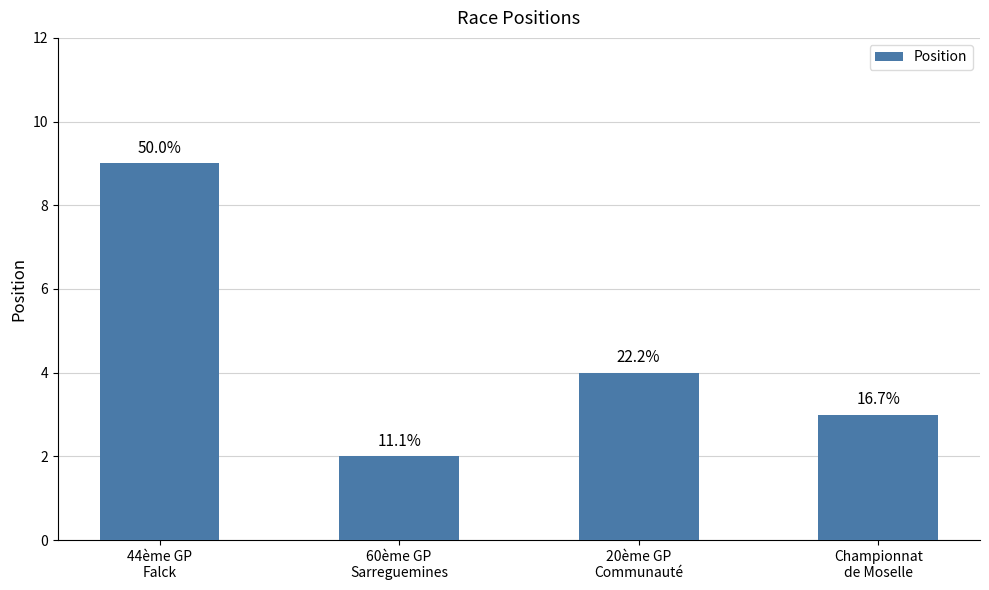

Are the bars horizontal?

No